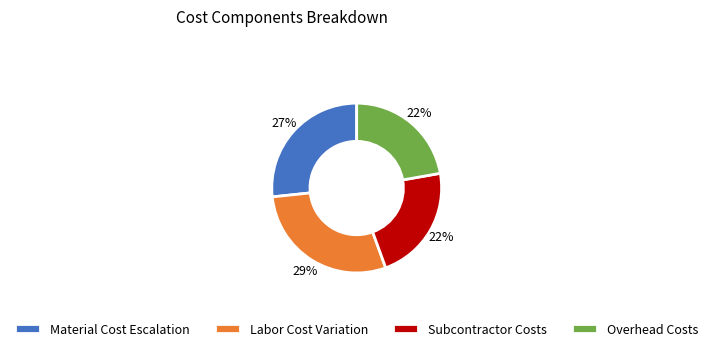

How many segments does this pie chart have?

4